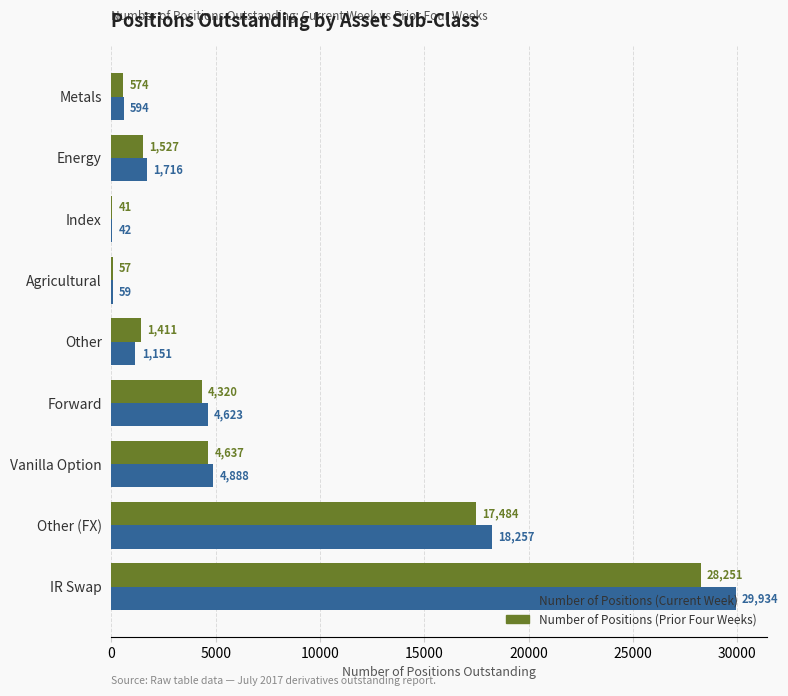

Is it true that Number of Positions (Prior Four Weeks) equals 41 at Index?

True